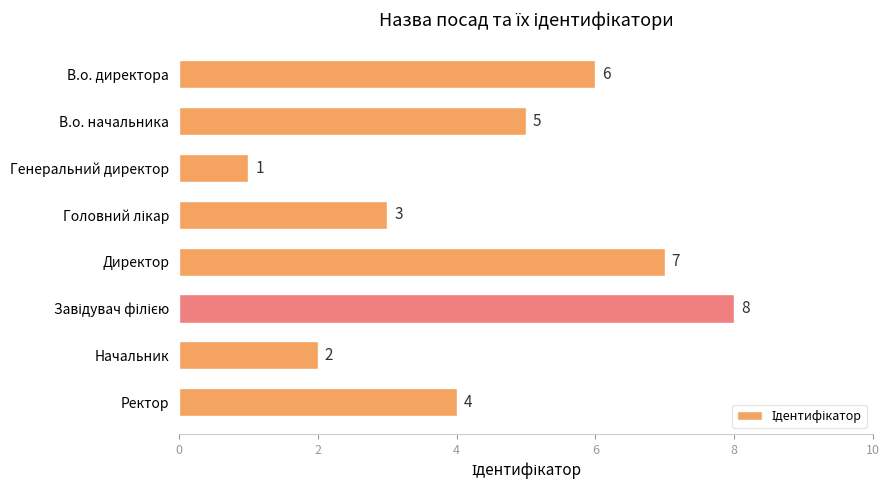

What position from the top is Ректор?

8